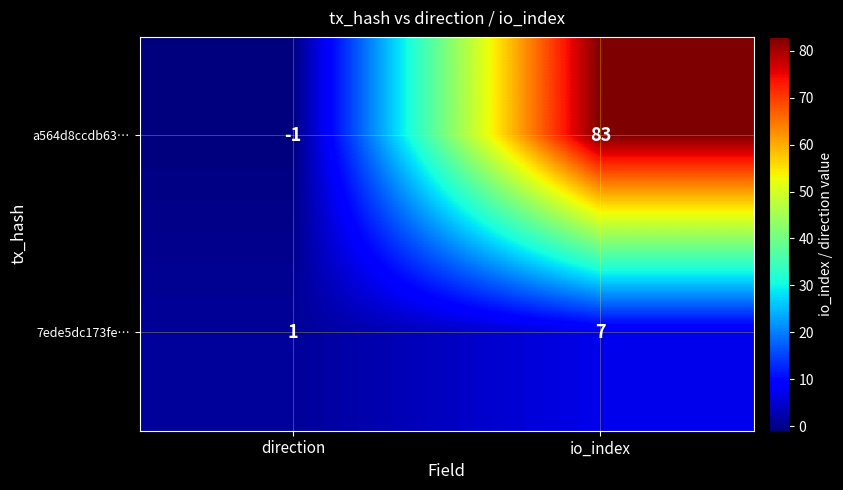

List the series in order of their overall mean, highest first.

a564d8ccdb63…, 7ede5dc173fe…